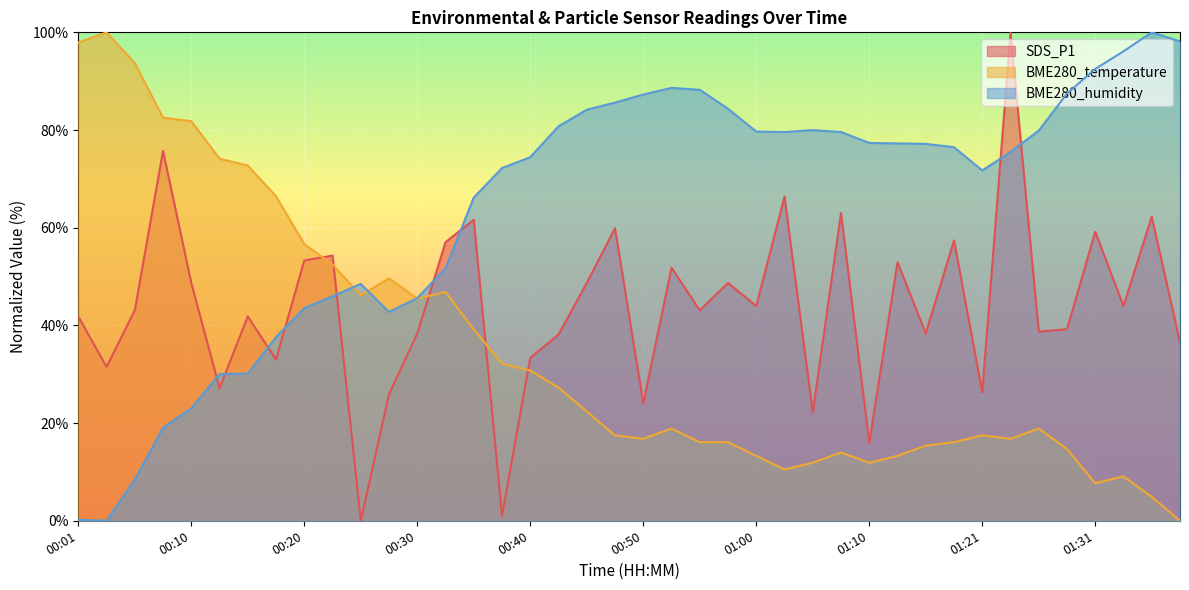

How many data points in BME280_humidity are above 77?

20